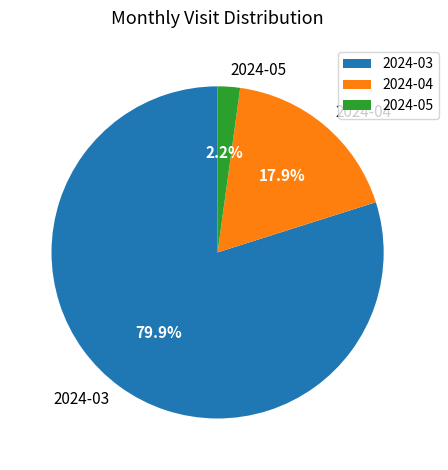

To the nearest percent, what is the combined percentage of 2024-05 and 2024-04?

20%